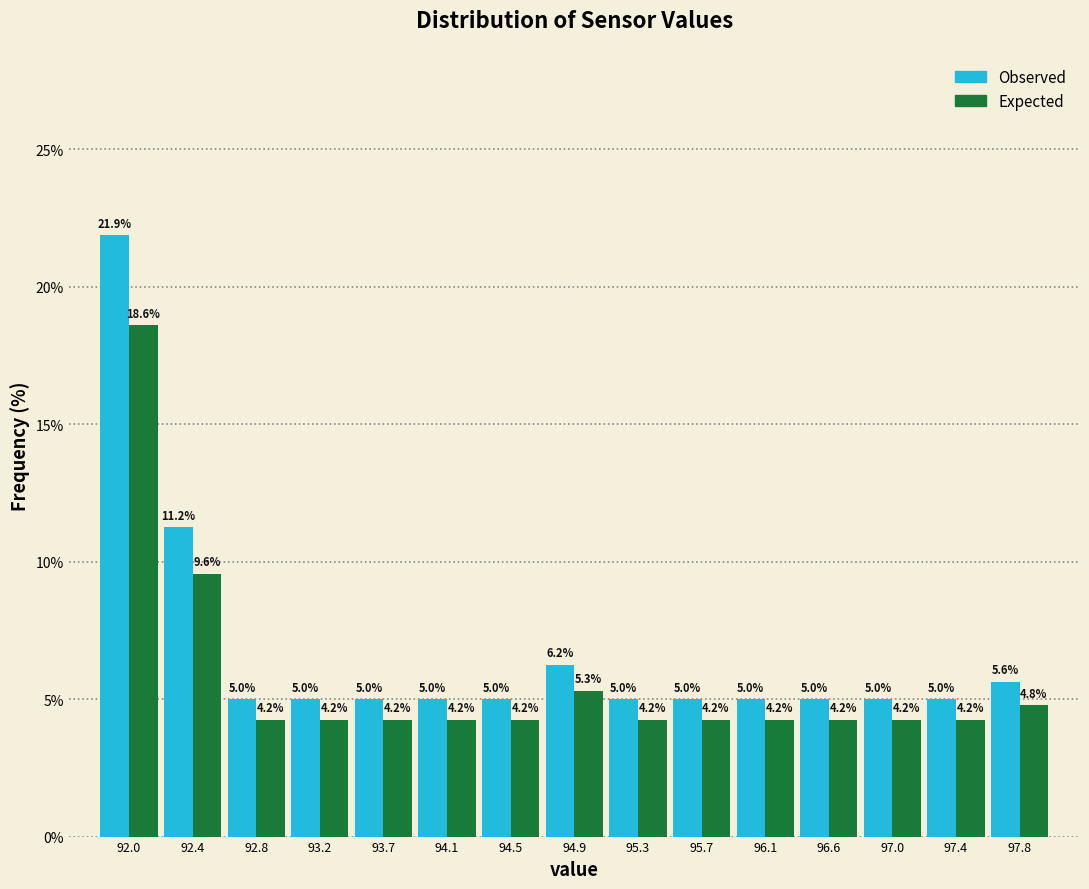

In the Observed series, which range on the x-axis has the tallest bar?

91.80 to 92.20